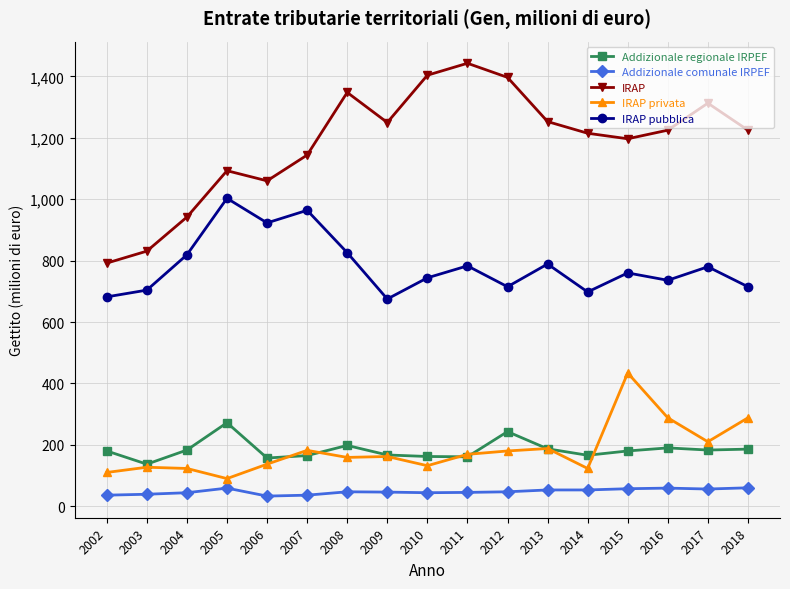

What is the maximum value for Addizionale comunale IRPEF?

60